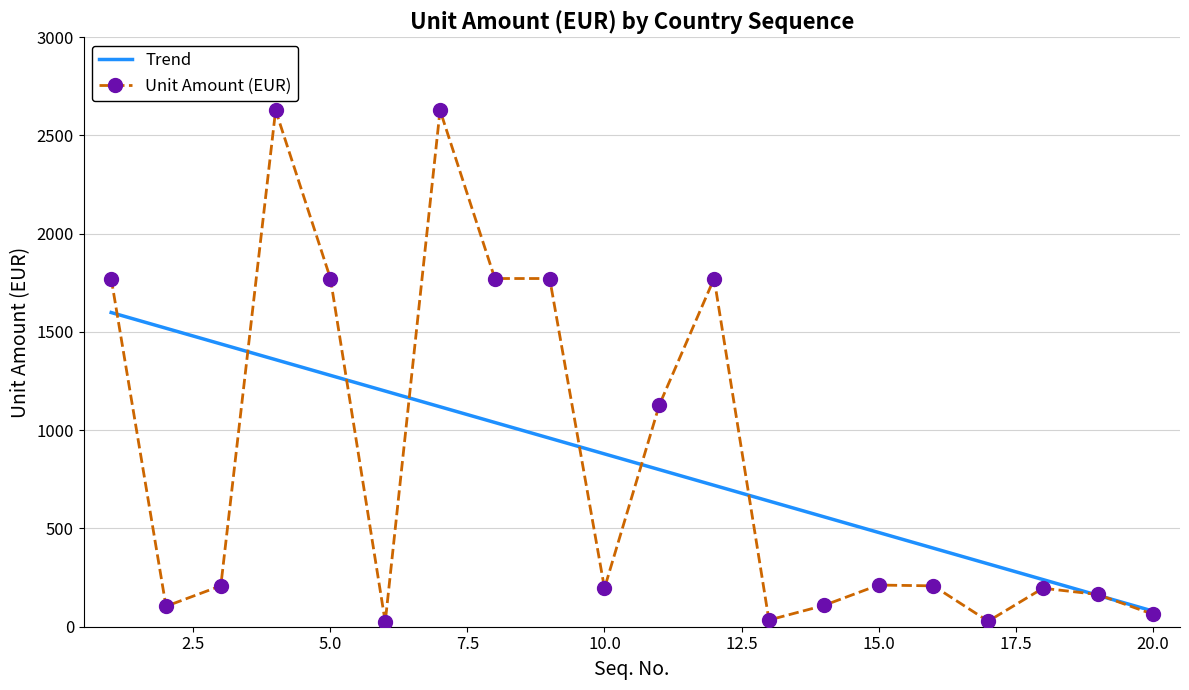

What is the maximum value for Trend?

1598.9